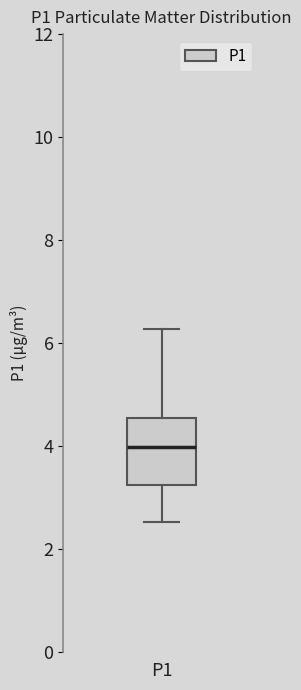

Read this box plot against the y-axis: the position of the median line, the range covered by the box, and the ends of both whiskers. The values are not printed on the chart, so give them approximately, as read against the axis.

median 4.0, box 3.2 to 4.6, whiskers 2.6 to 6.2